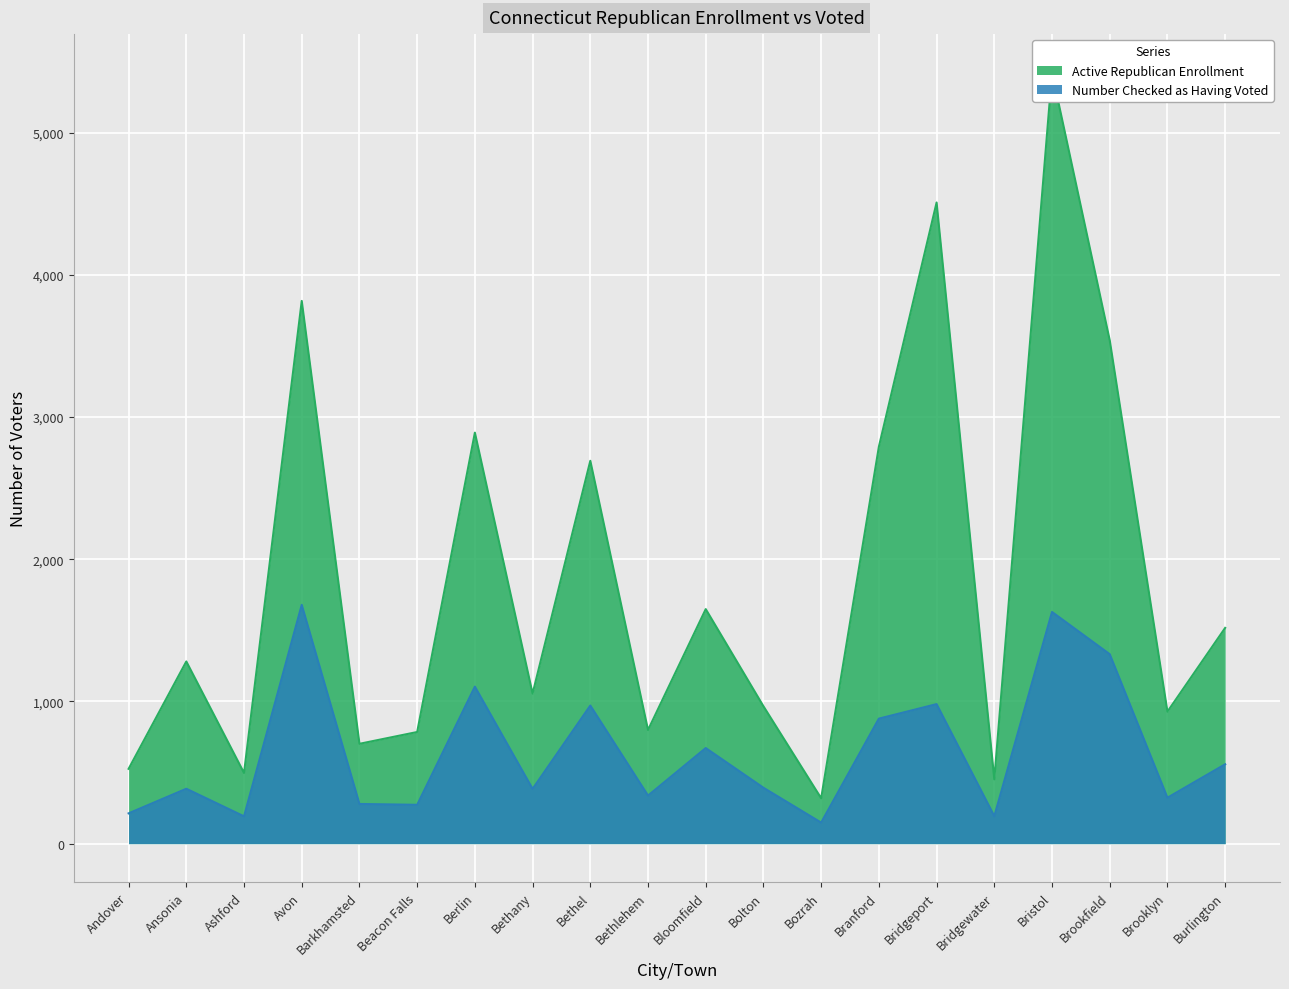

Where is the first local maximum for Active Republican Enrollment?

Ansonia